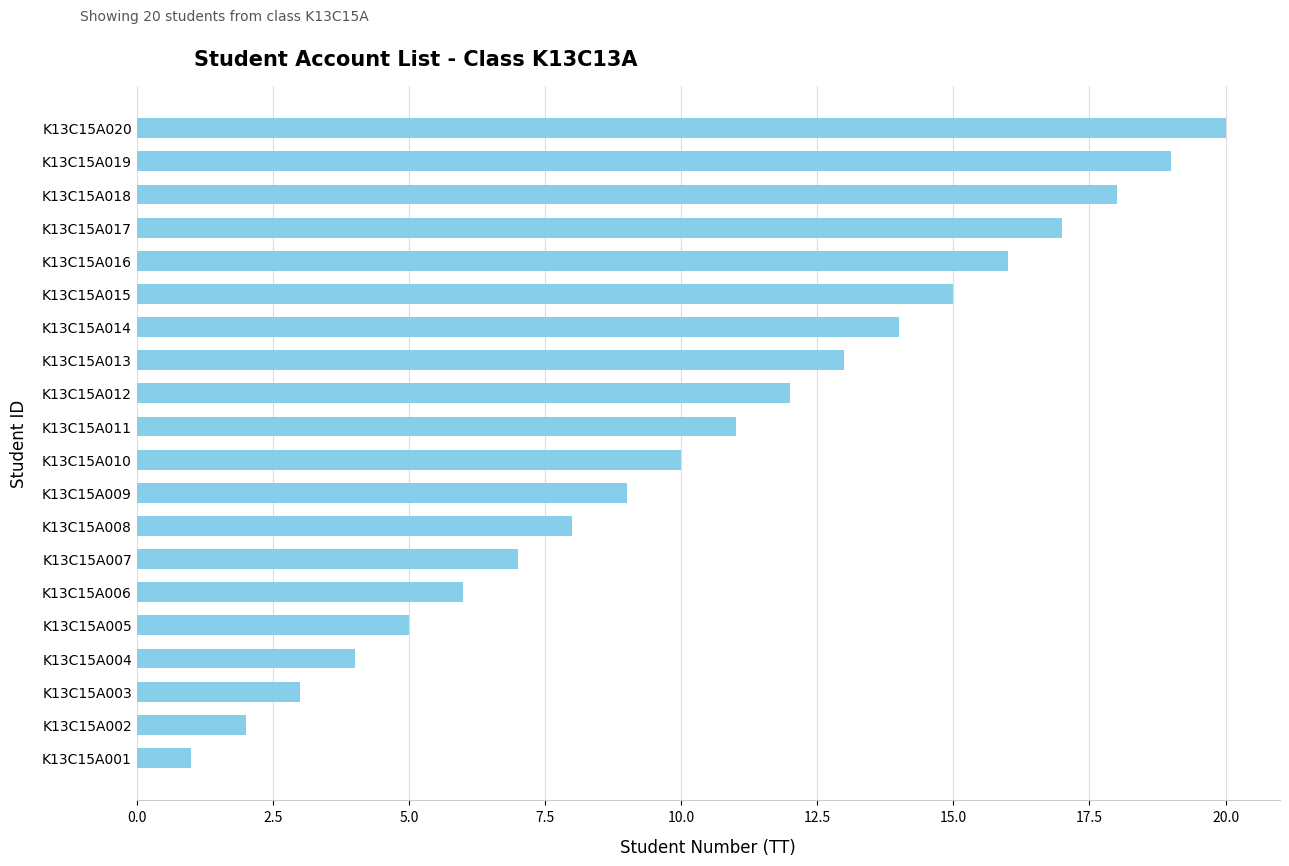

What is the difference between the maximum and second lowest values?

18